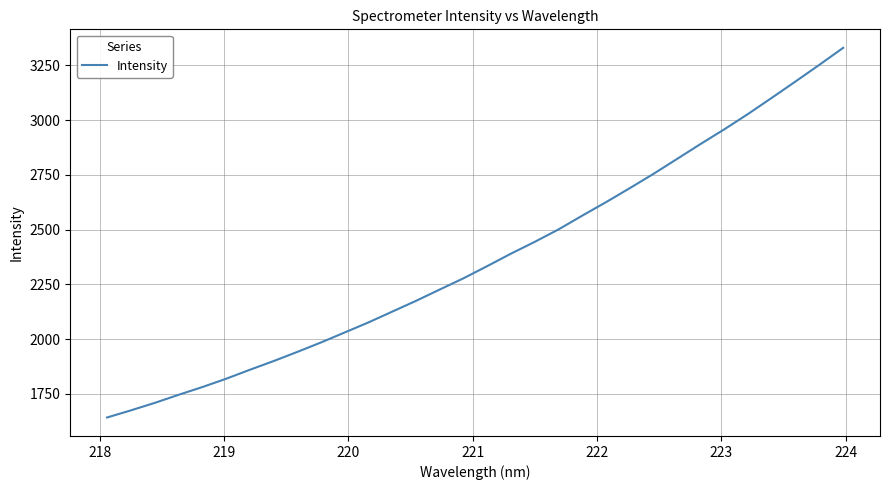

What is the difference between the maximum and second lowest values?

1654.9